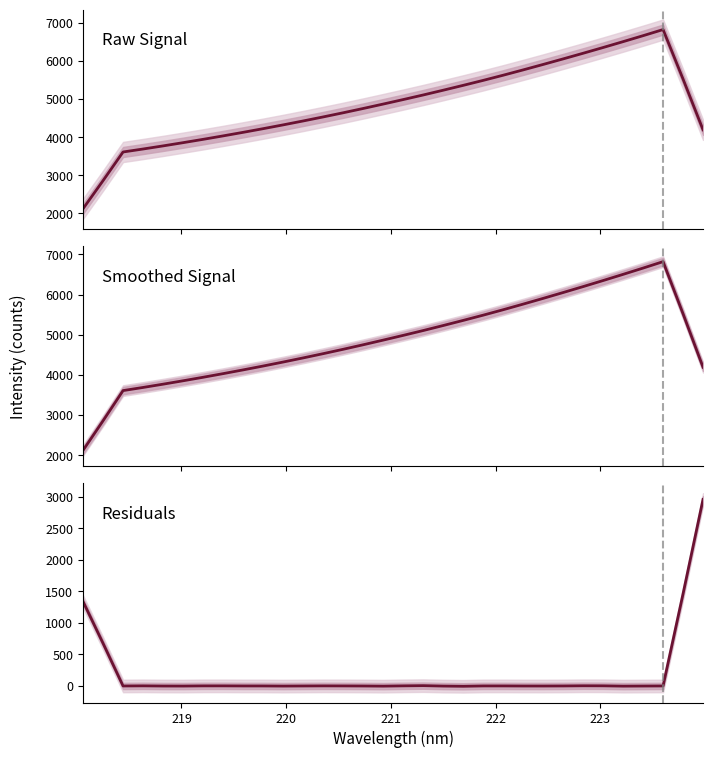

True or false: Smoothed Signal and Residuals intersect in this chart.

False